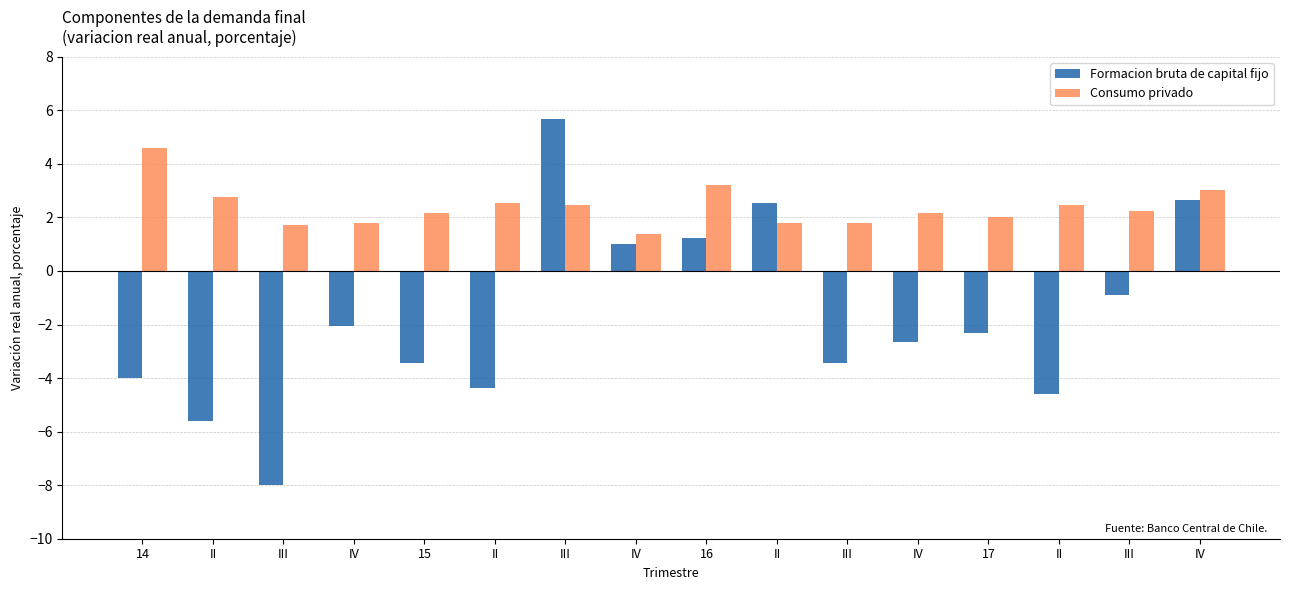

Where is Formacion bruta de capital fijo nearest to the value -1?

III